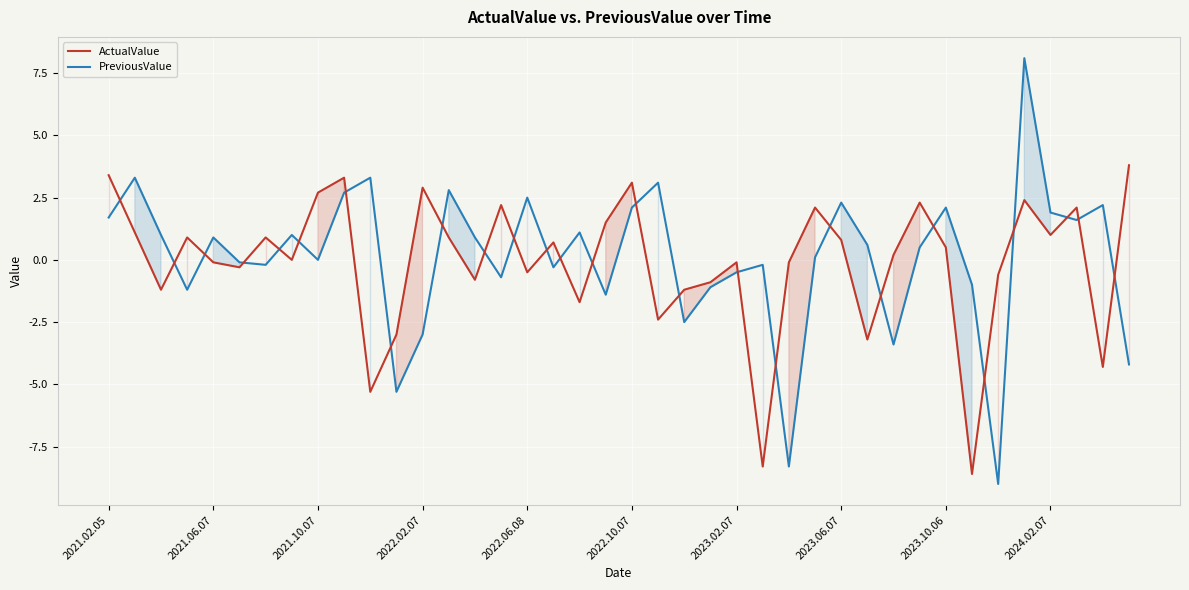

What is the difference between the maximum and minimum values in the ActualValue series?

12.4